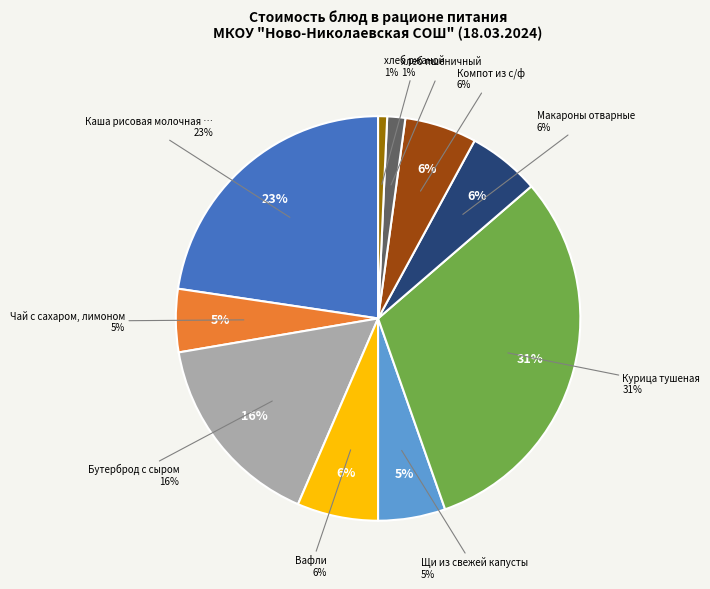

How many slices are in this pie chart?

10